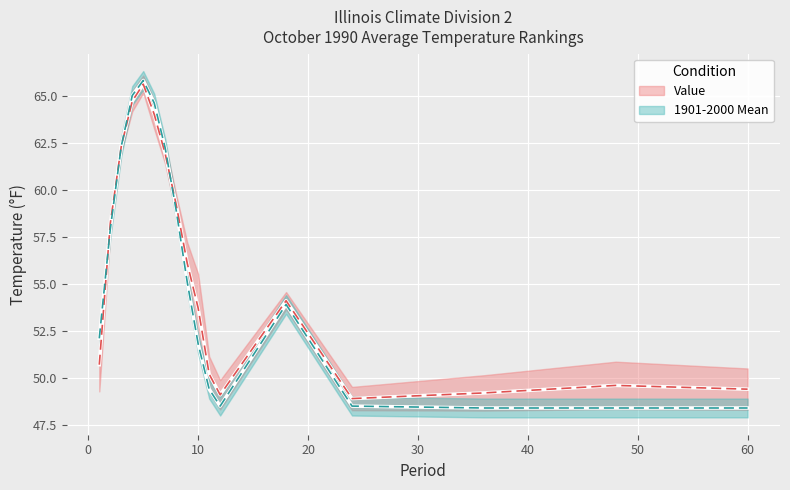

At which label does Value reach its minimum?

24